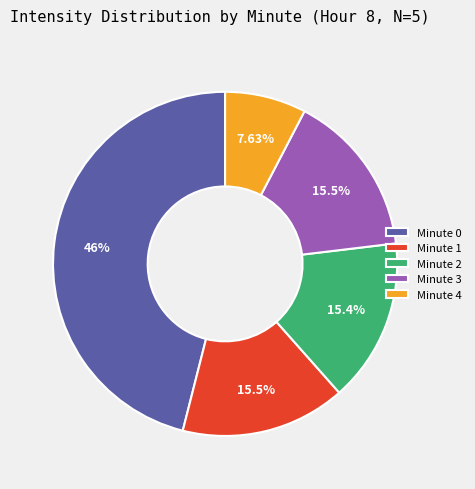

Do Minute 2 and Minute 0 together represent more than half of the pie?

Yes